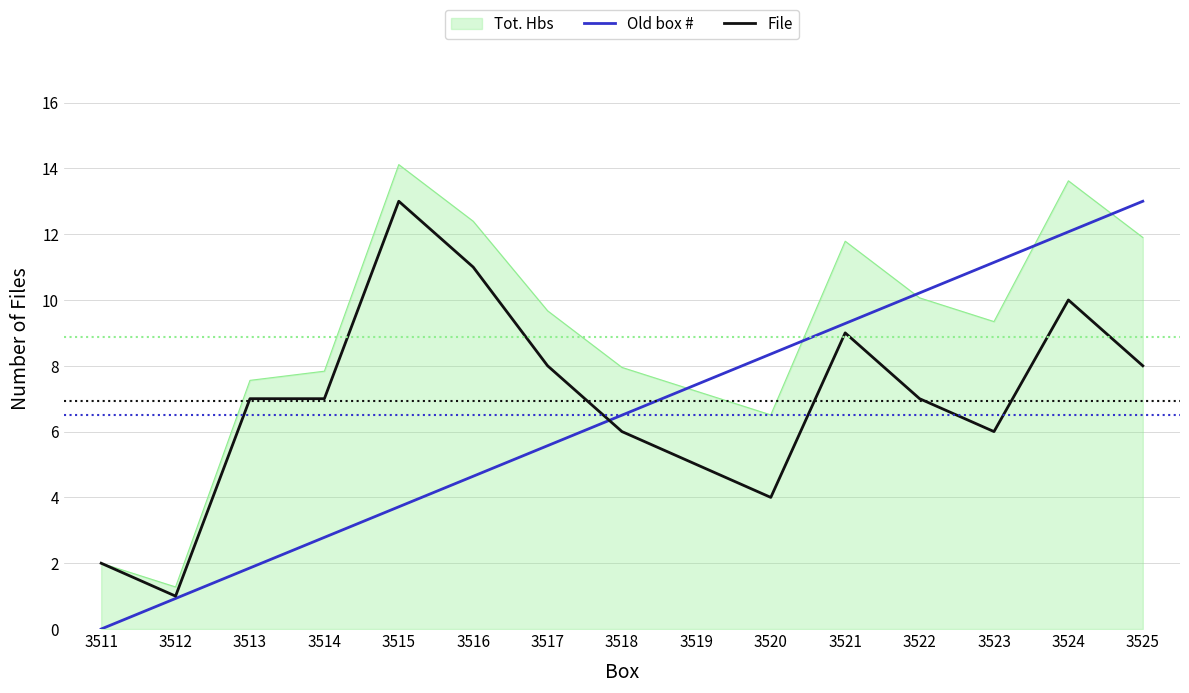

What is the difference between the highest and lowest values at 3525?

5.0